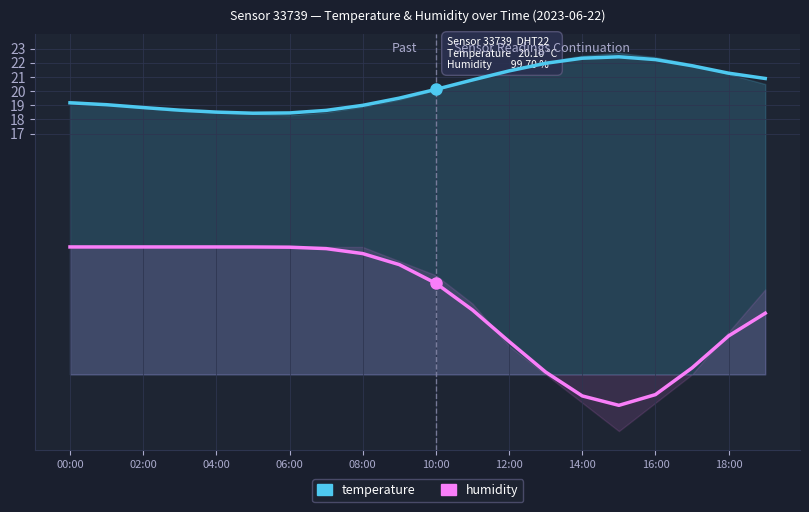

Count the number of data series in this chart.

2